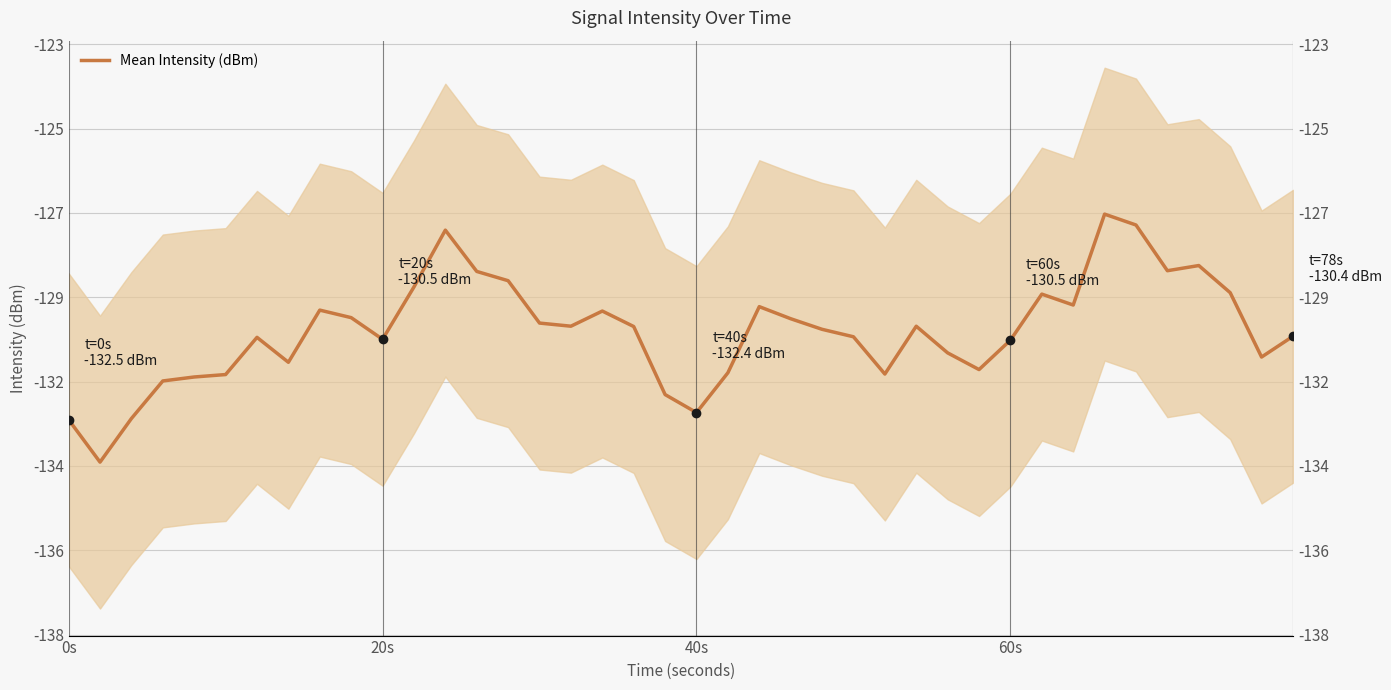

Is this an area chart (filled region under the line)?

No